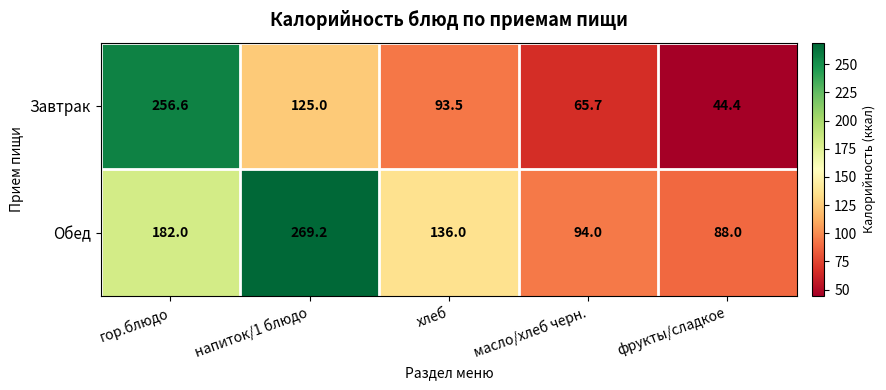

Which category has the lowest value across all series?

фрукты/сладкое